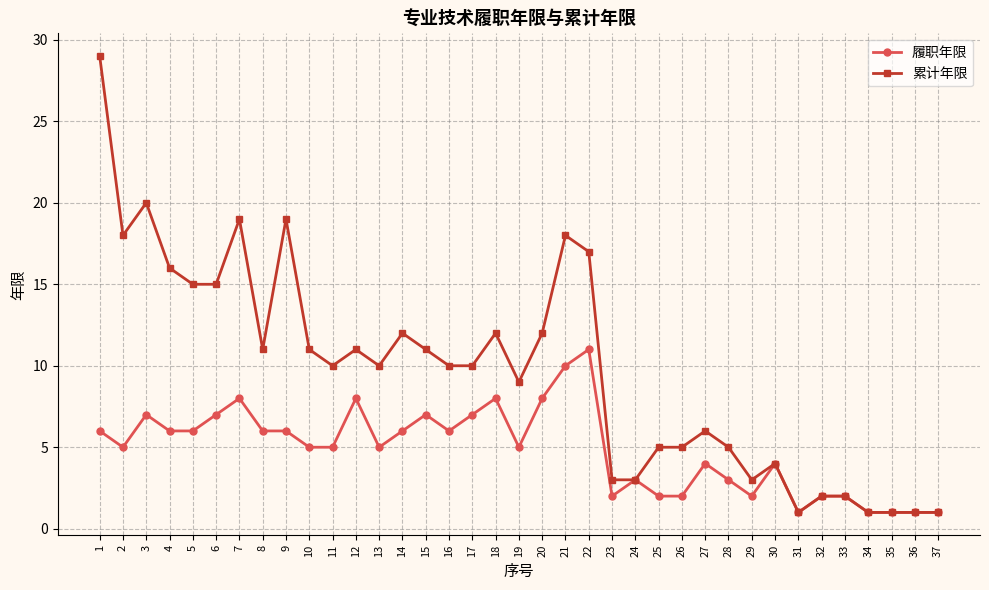

At which category does 累计年限 reach its first local valley?

2